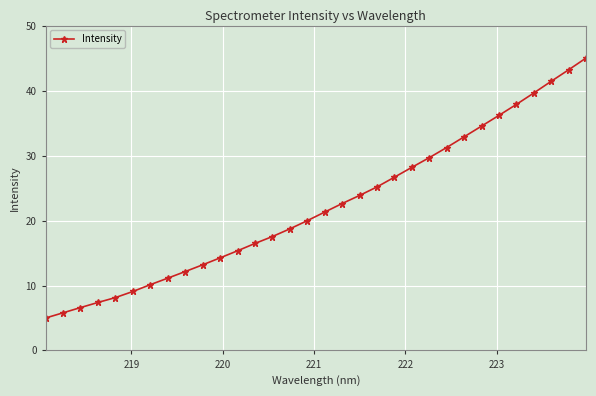

What is the average value?

22.2